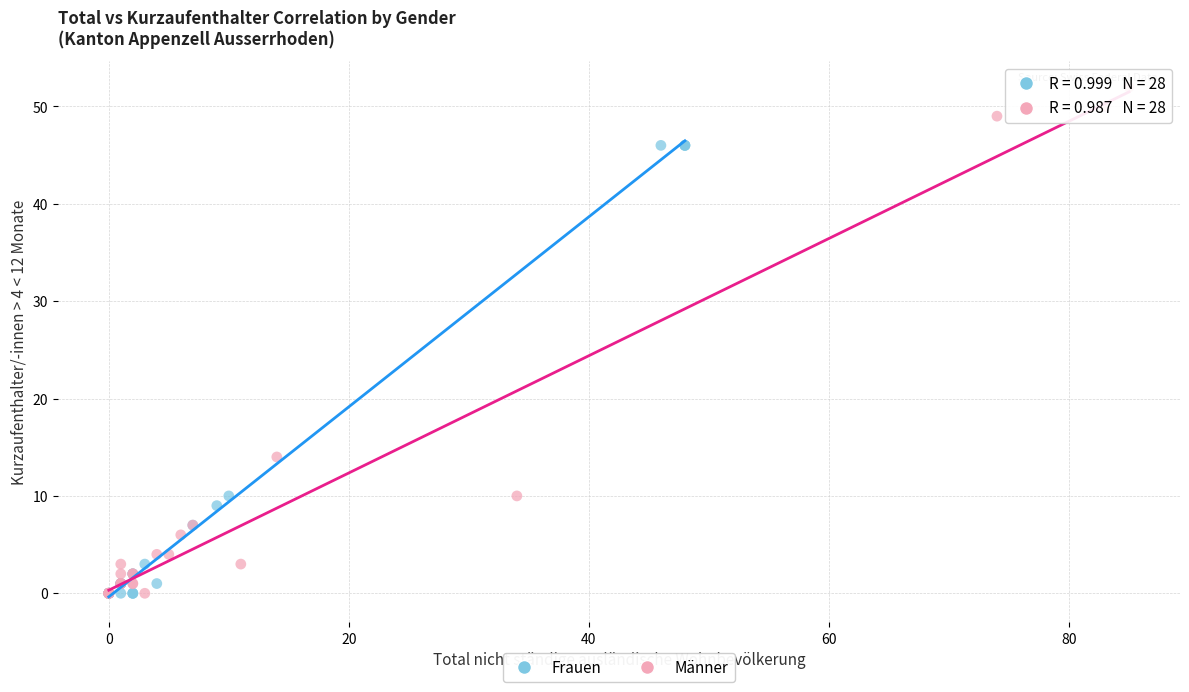

Which series reaches the maximum Y coordinate?

Männer